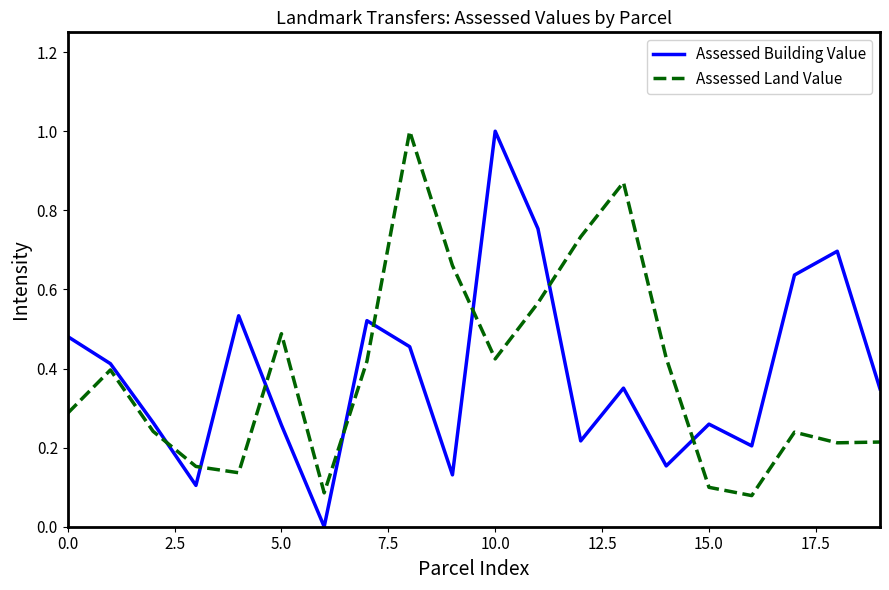

True or false: Assessed Building Value and Assessed Land Value intersect in this chart.

True